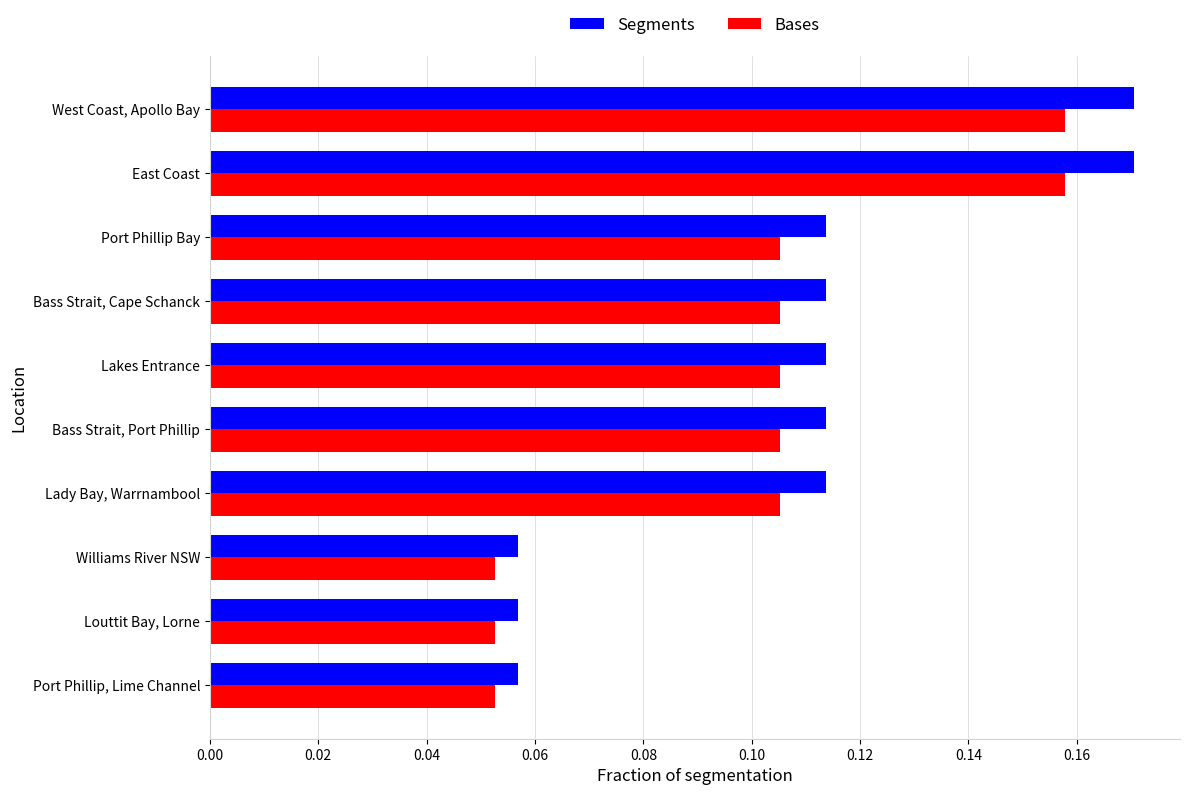

Rank the series by their average value, from lowest to highest.

Bases, Segments